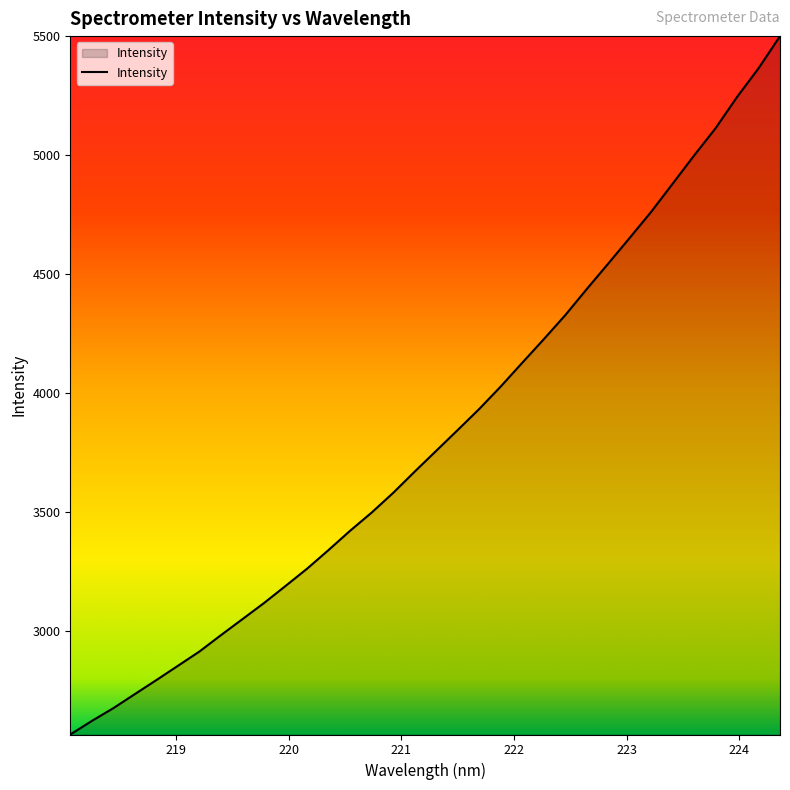

What is the minimum value shown in the chart?

2563.3